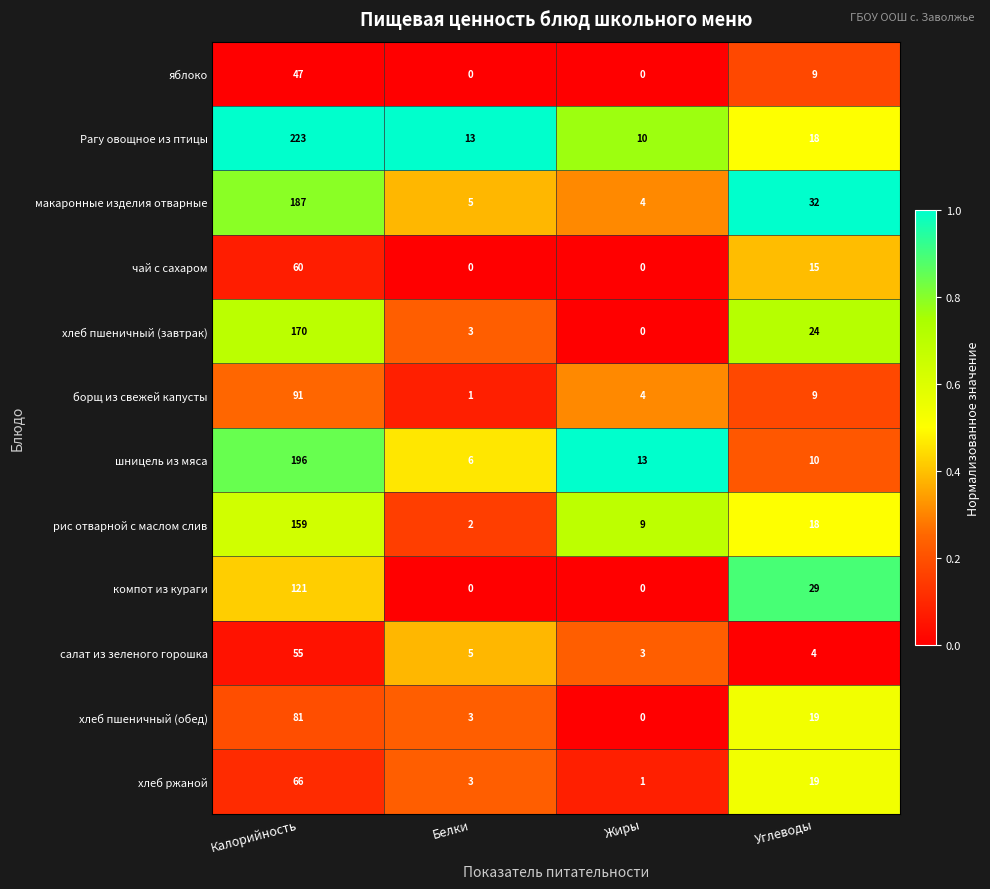

At which category is the sum across all series the highest?

Калорийность